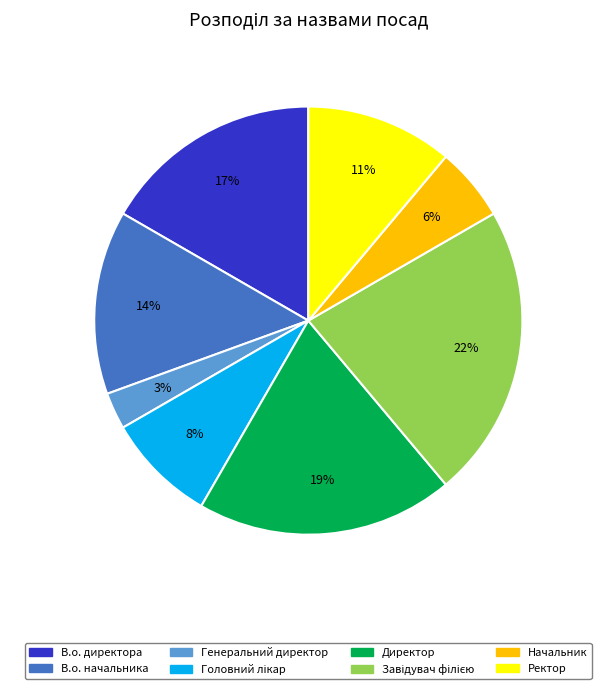

Combined, do Ректор and В.о. начальника account for over 50%?

No